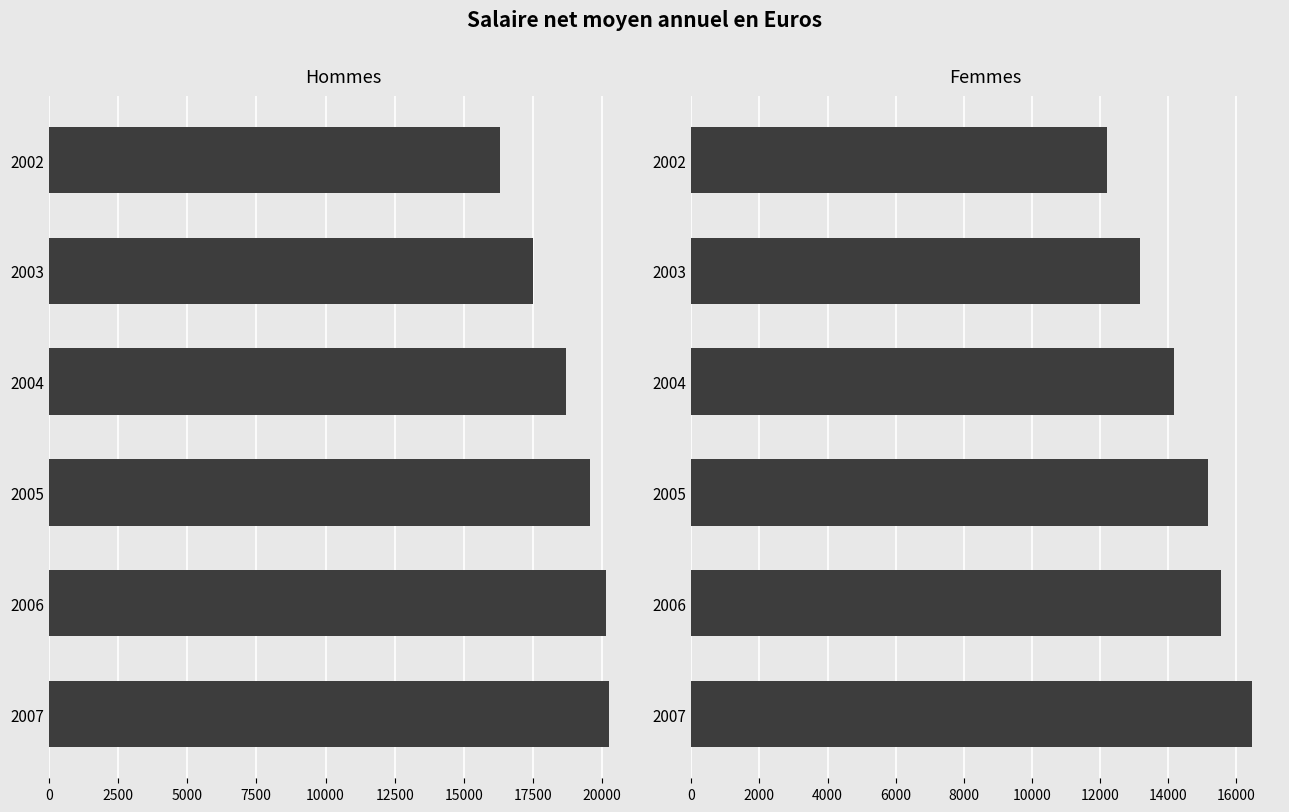

What are all the series names shown in the legend?

Hommes, Femmes